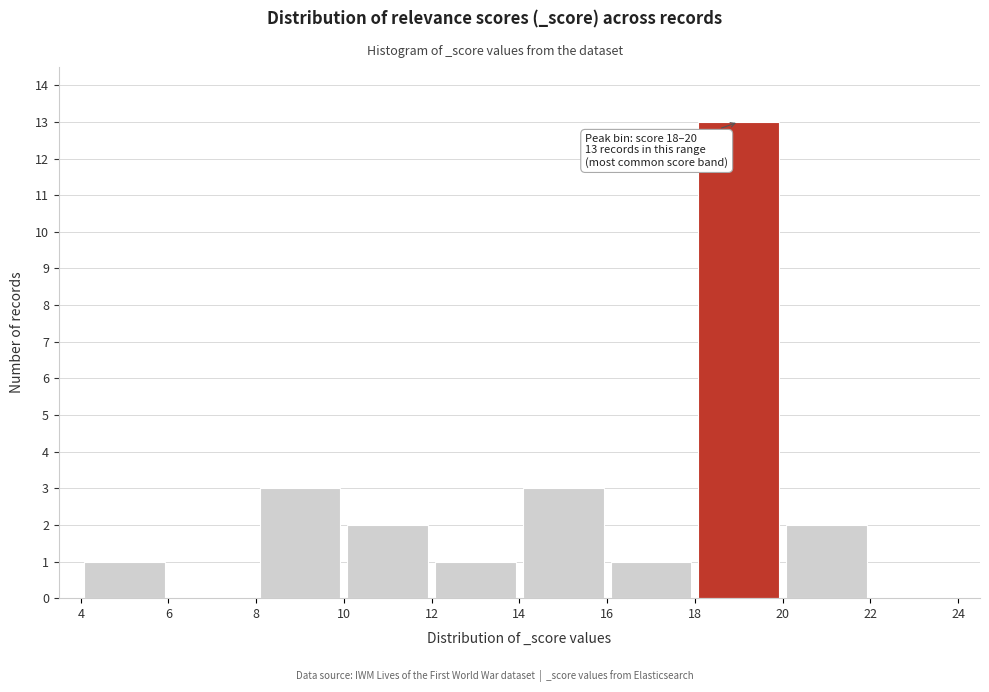

Which range on the x-axis has the tallest bar?

18 to 20